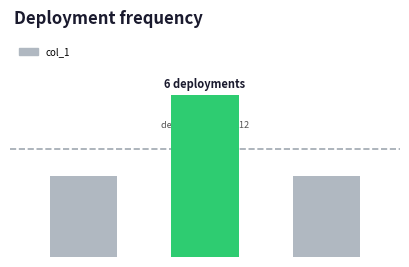

What is the value of the 1st bar from the left?

3